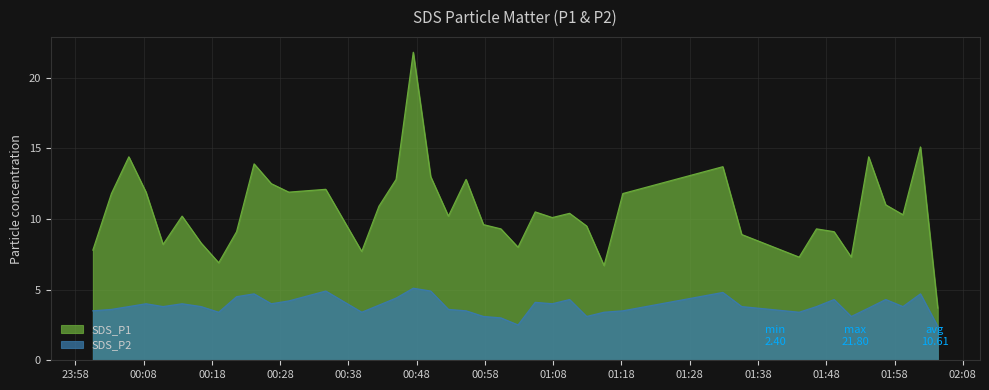

How many series are shown in this chart?

2